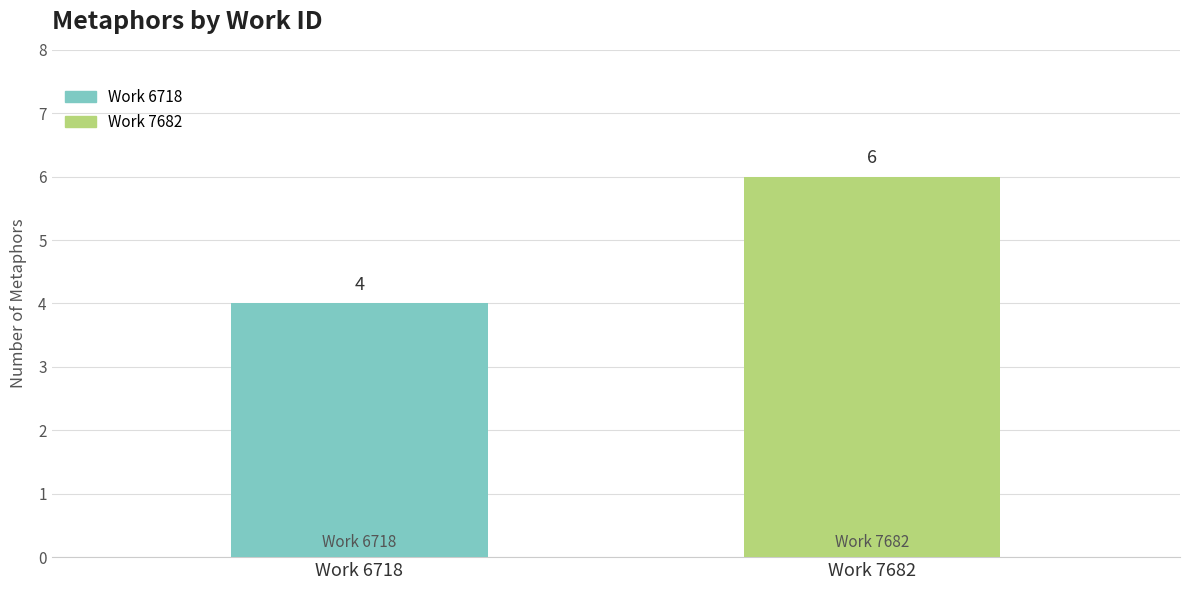

How many values are between 4 and 6?

2